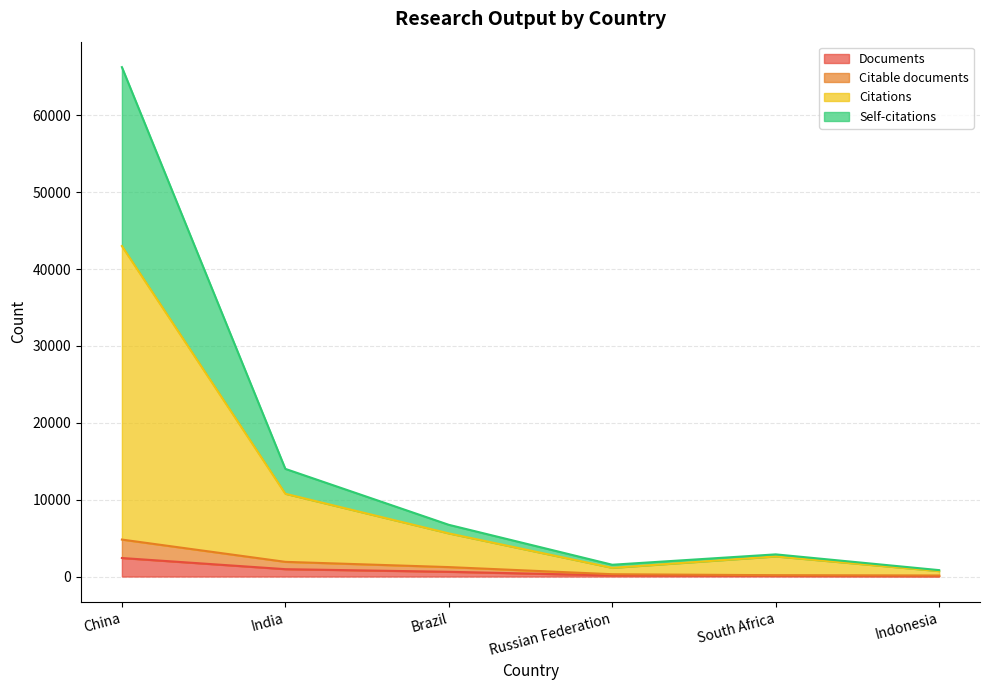

How many values in the Citations series exceed 5614?

2